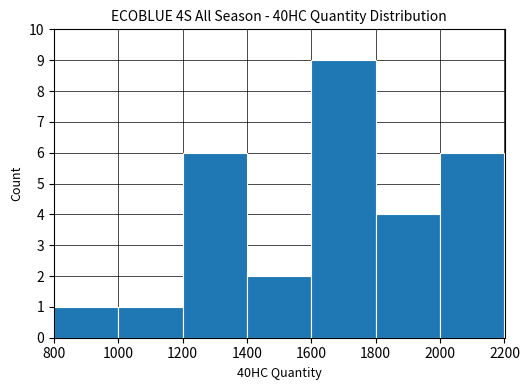

Is it true that the value at 1200 is 6?

True